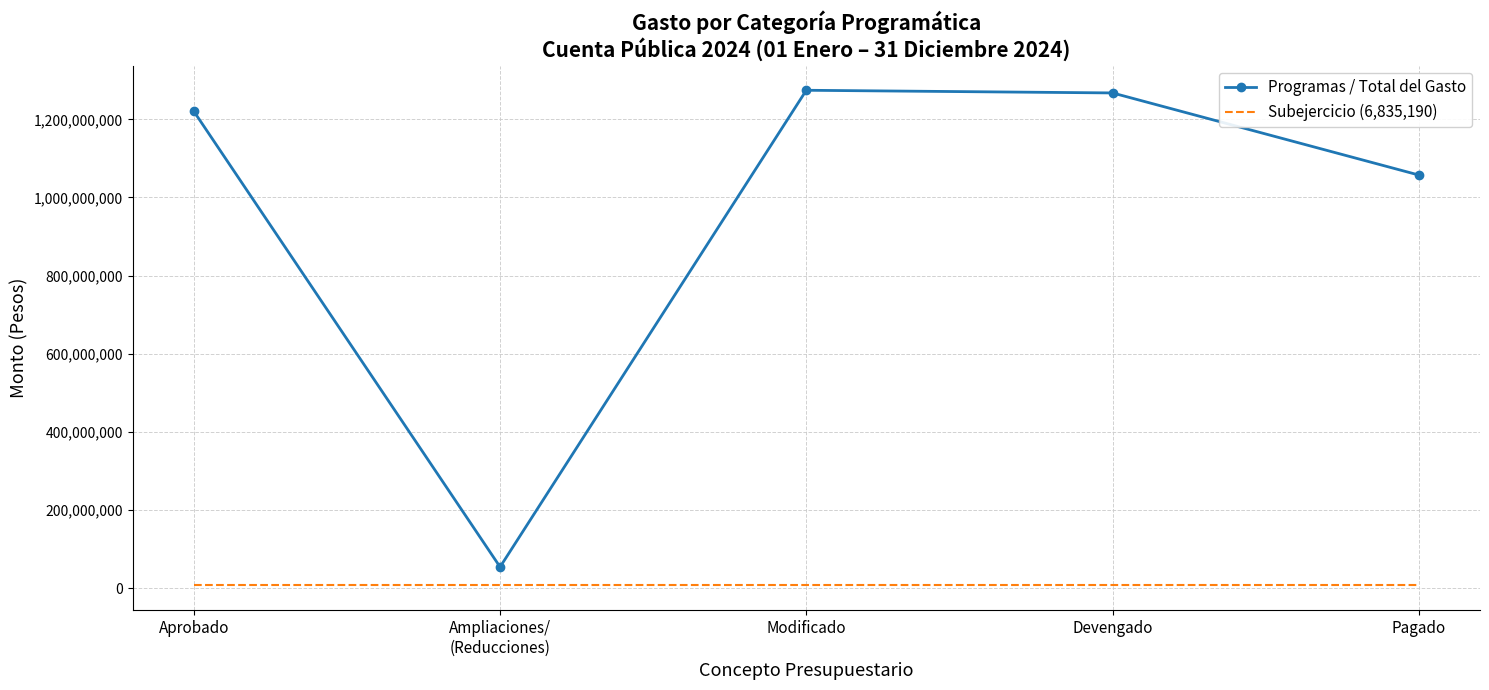

At how many categories does at least one series exceed 445353172?

4